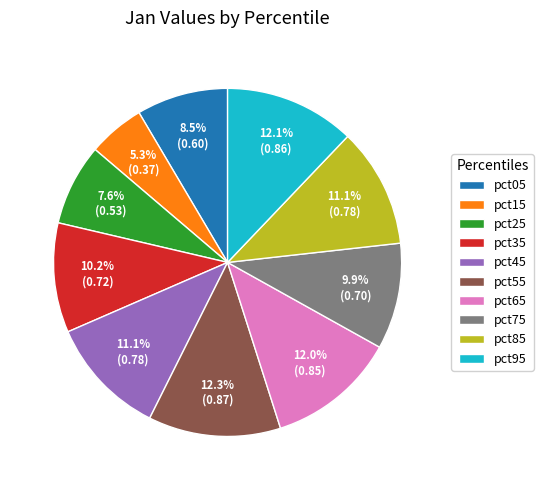

To the nearest percent, what percentage of the pie is pct75?

10%